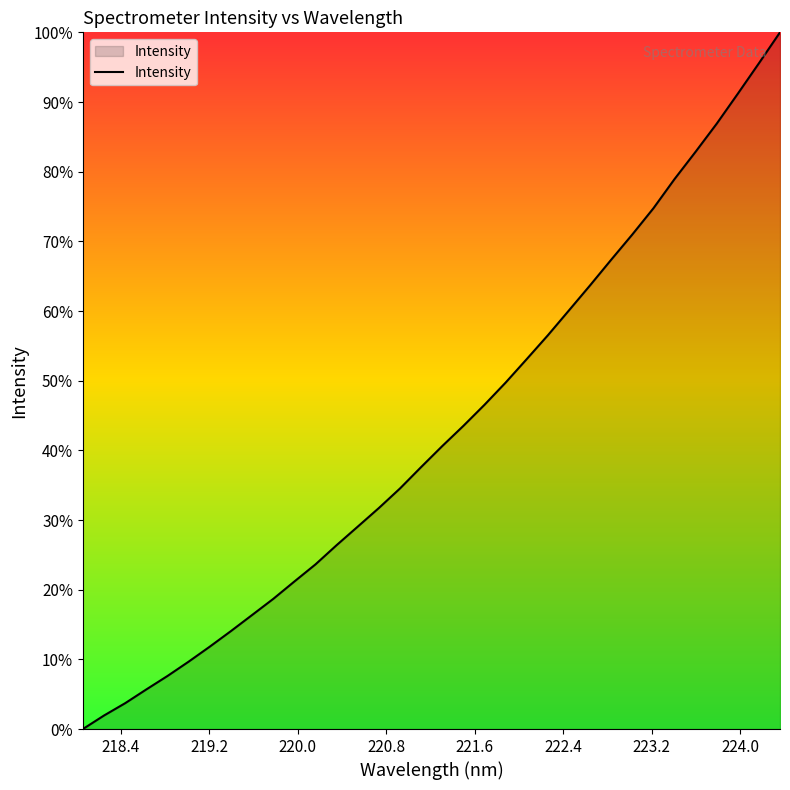

What is the maximum value shown in the chart?

100.0